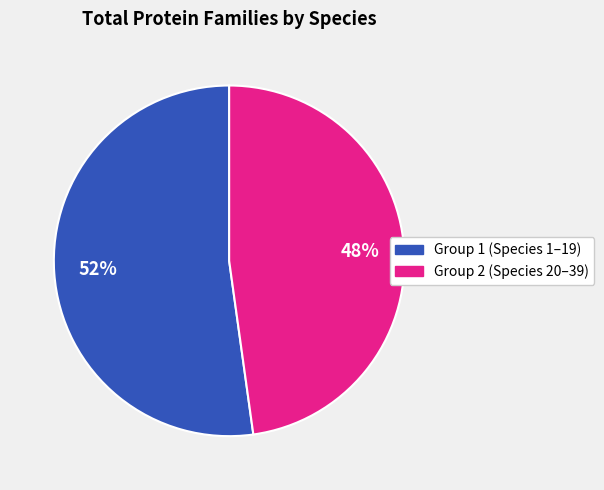

Is there any slice that represents more than half of the pie?

Yes